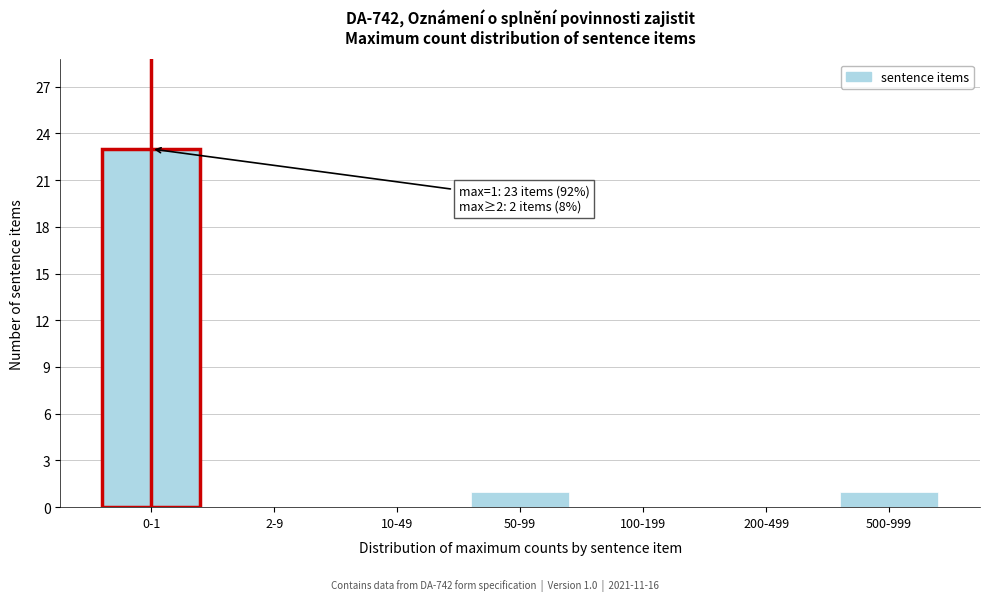

Reading left to right, list all the values displayed in this chart.

0-1=23	2-9=0	10-49=0	50-99=1	100-199=0	200-499=0	500-999=1